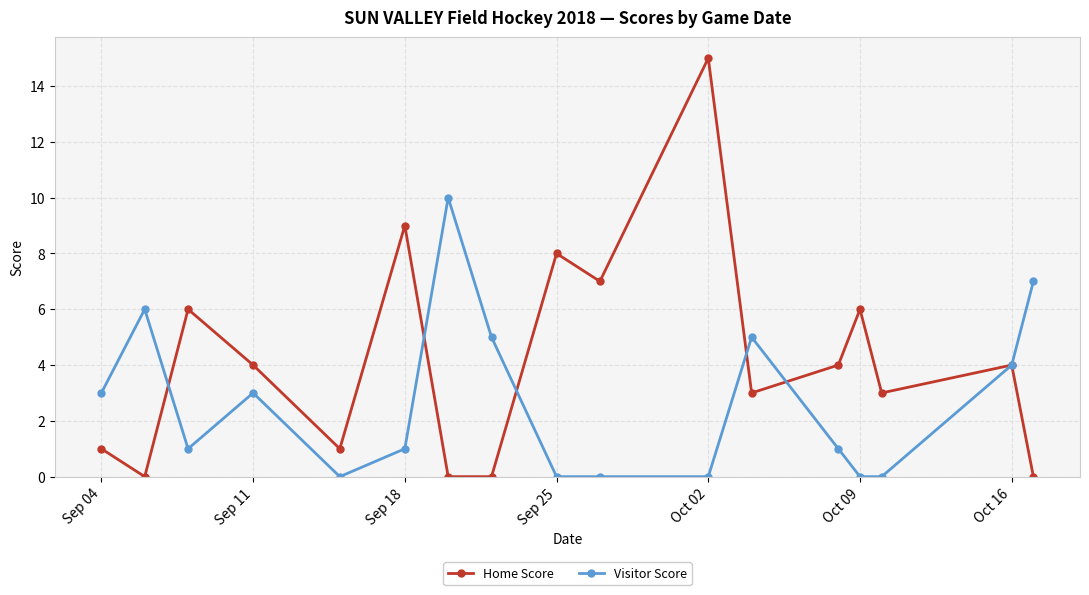

Which series has the widest spread of values?

Home Score